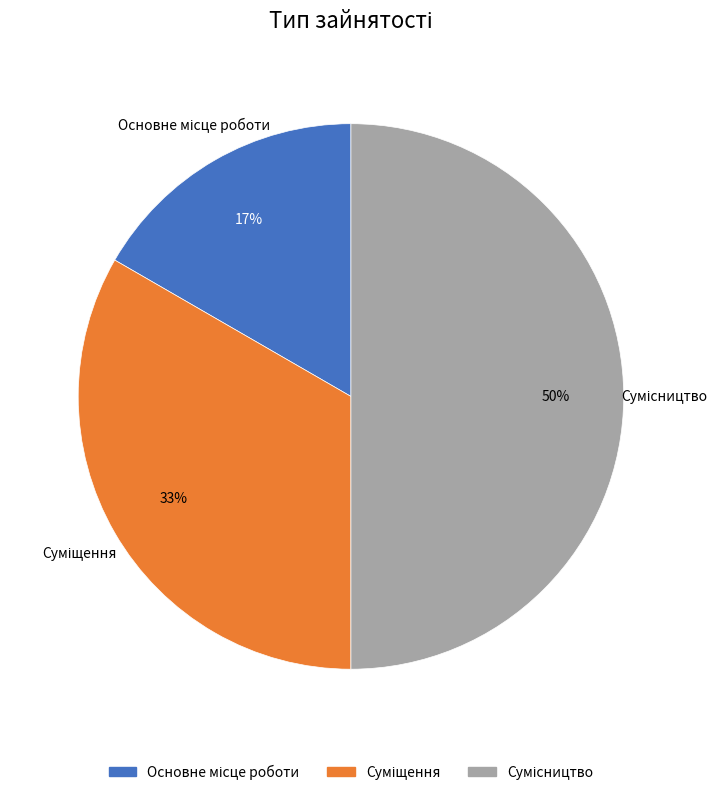

To the nearest percent, what is the difference between the largest and smallest slice percentages?

33%